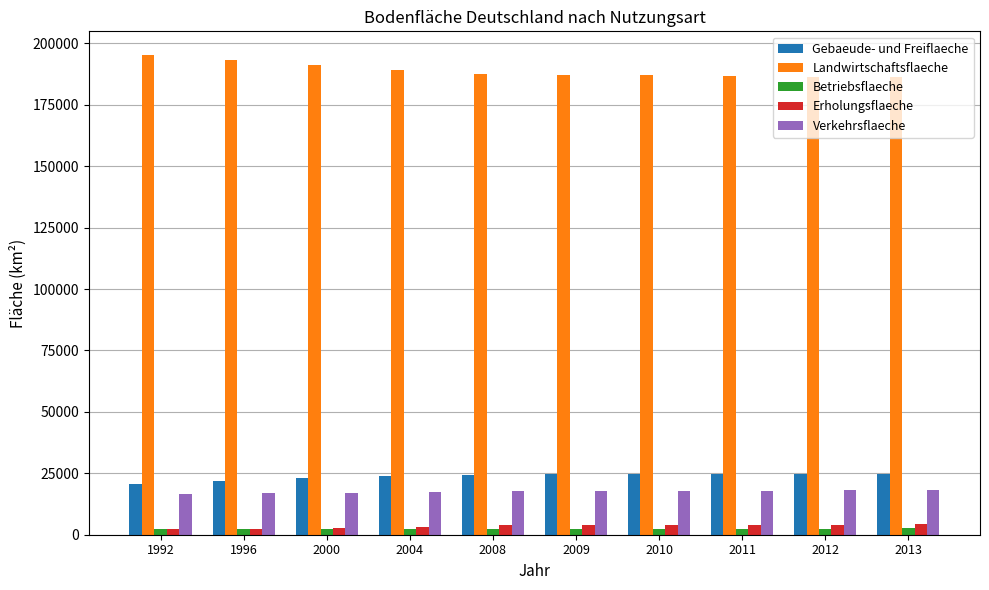

What is the sum of all Betriebsflaeche values?

24844.2